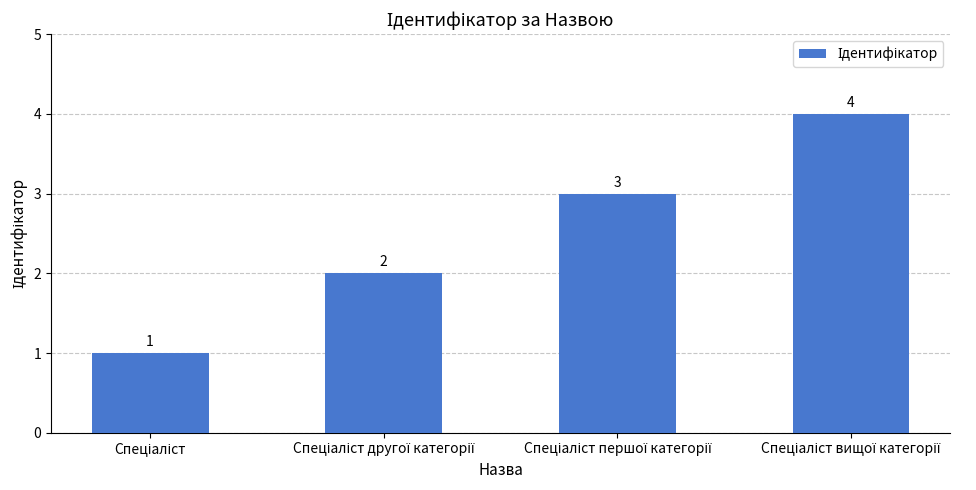

How many values are between 2 and 4?

3